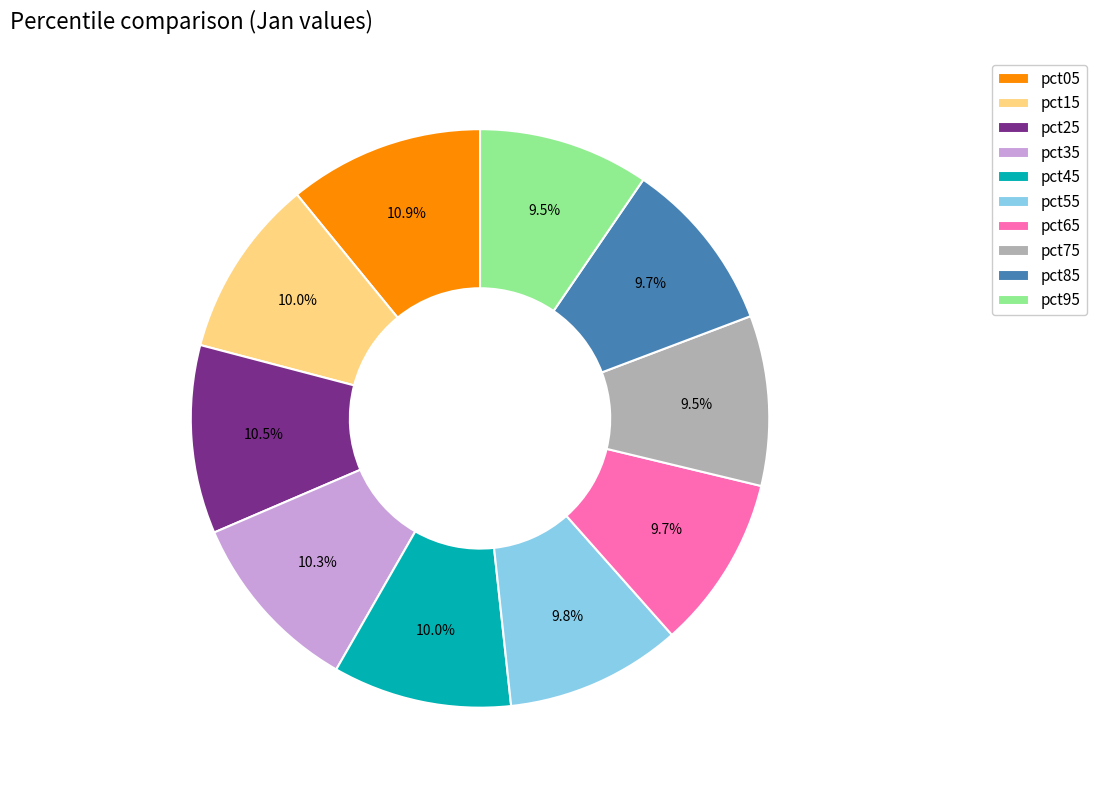

The pct15 slice represents 1% of the pie. True or false?

False